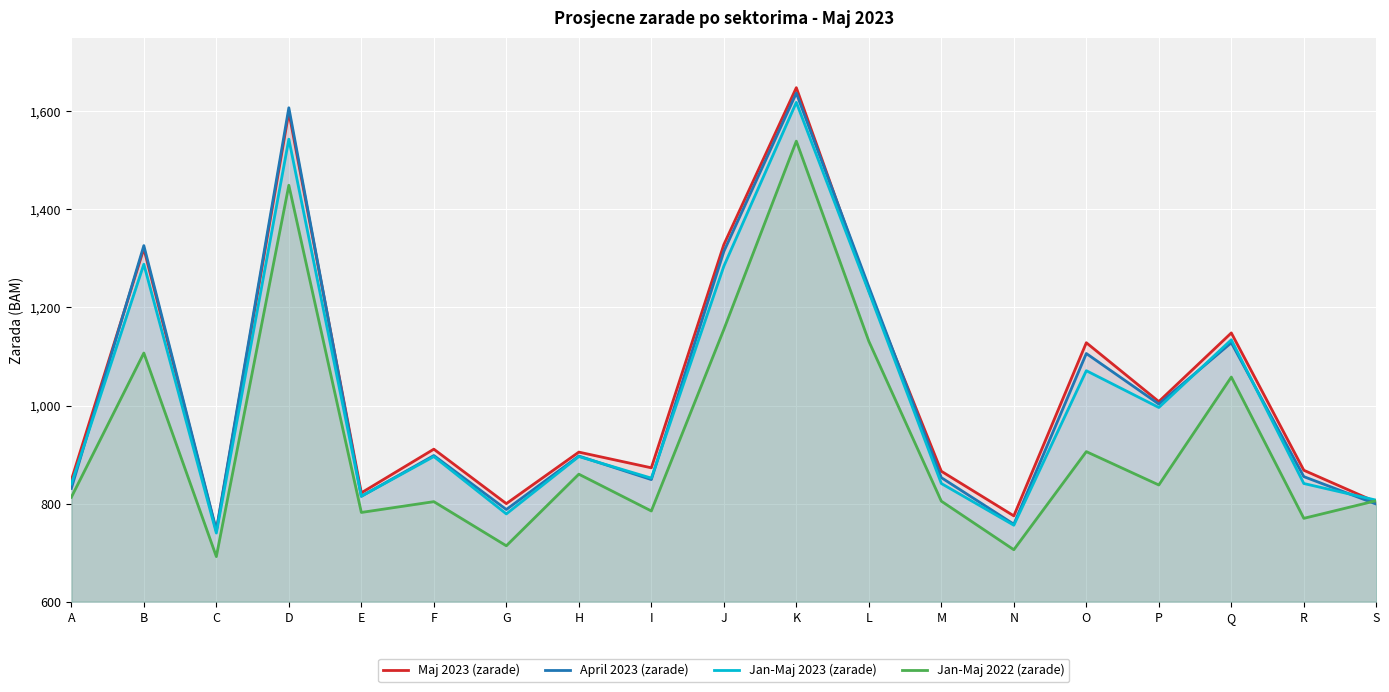

Which category has the lowest value across all series?

C